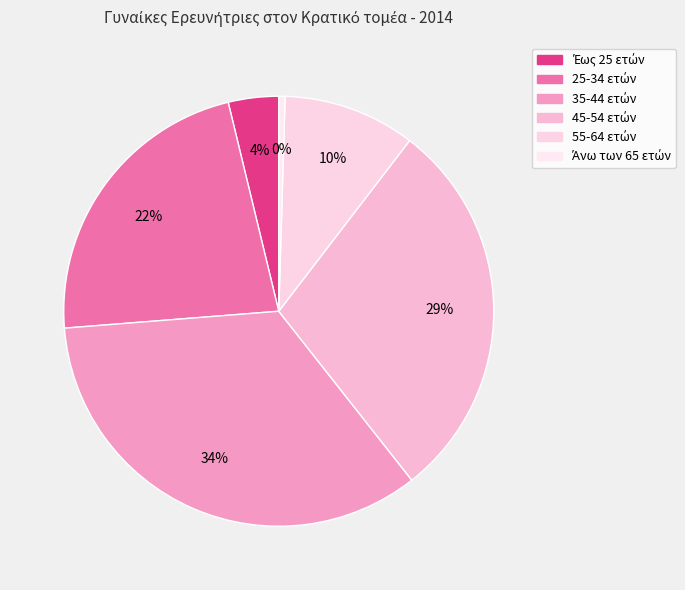

How many segments does this pie chart have?

6